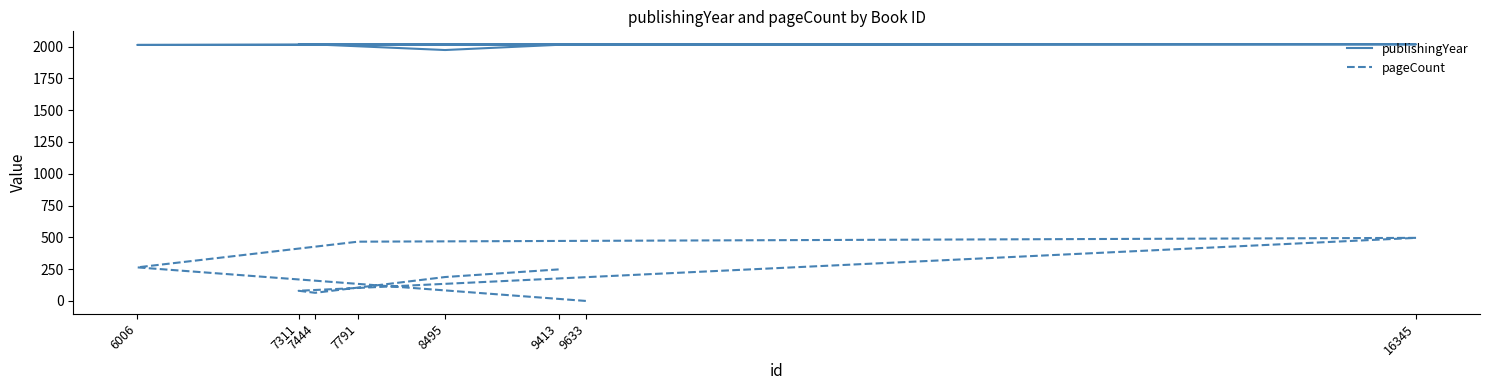

In publishingYear, how many points are higher than both neighbors (excluding endpoints)?

1